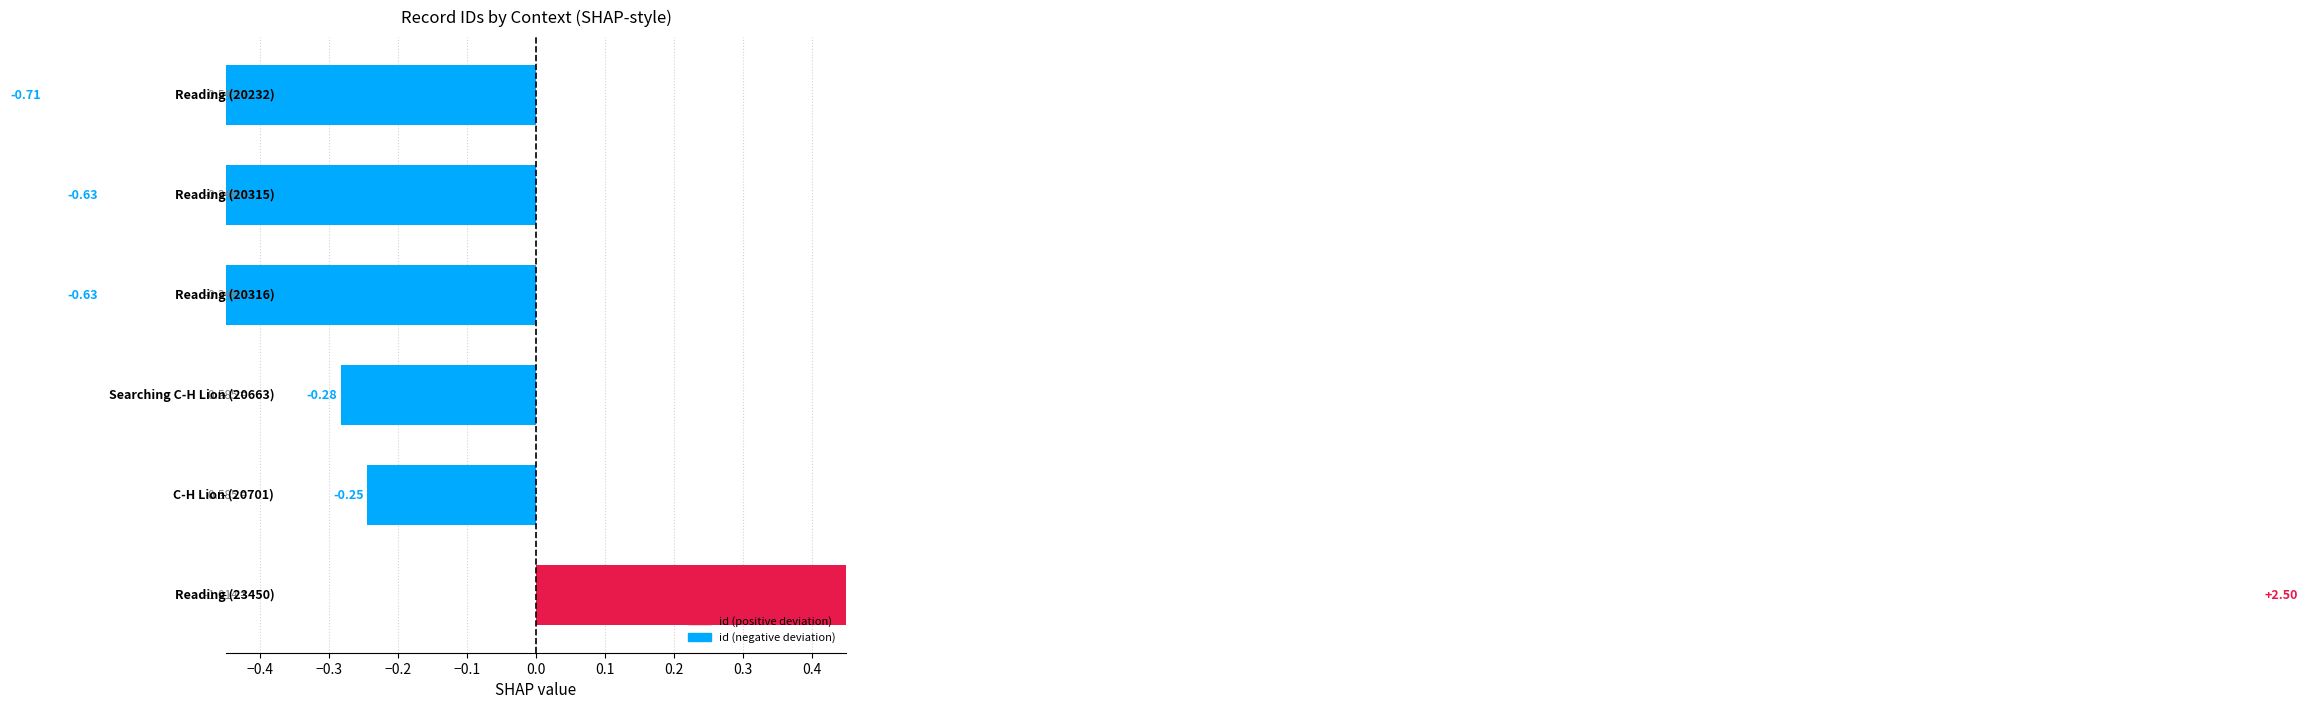

How many values are below 0?

5